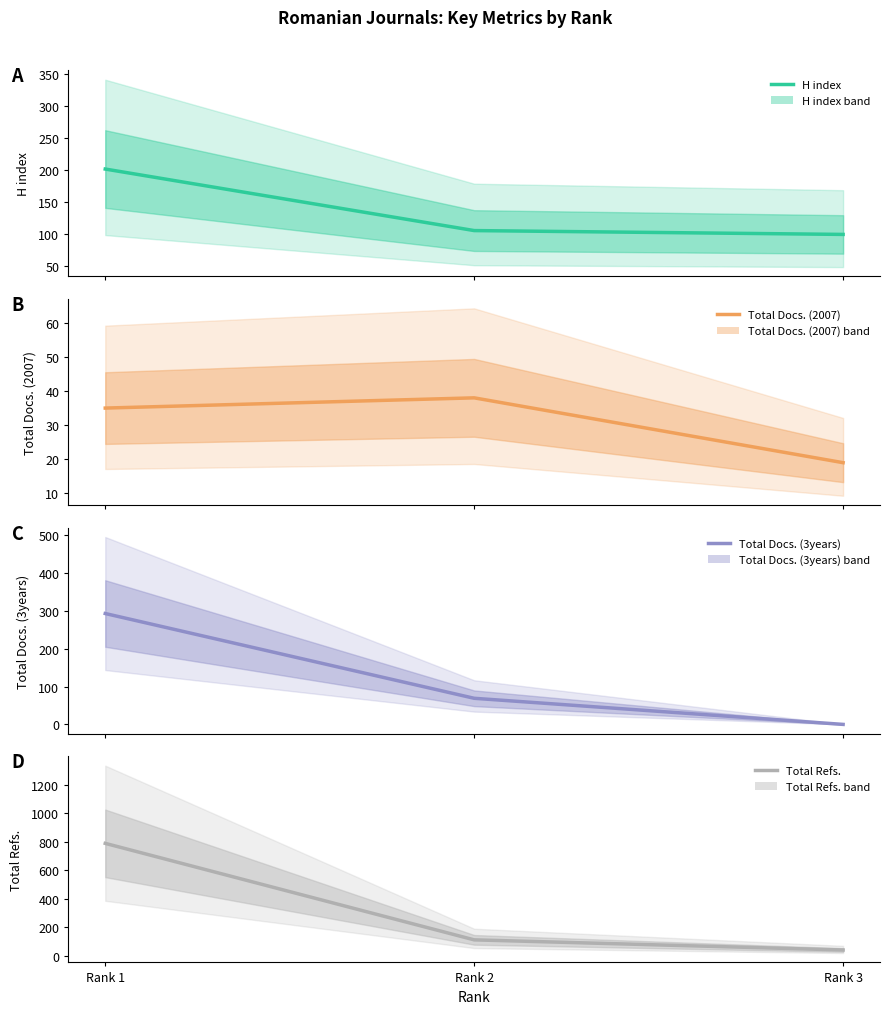

How many data points in Total Refs. are above 113?

1